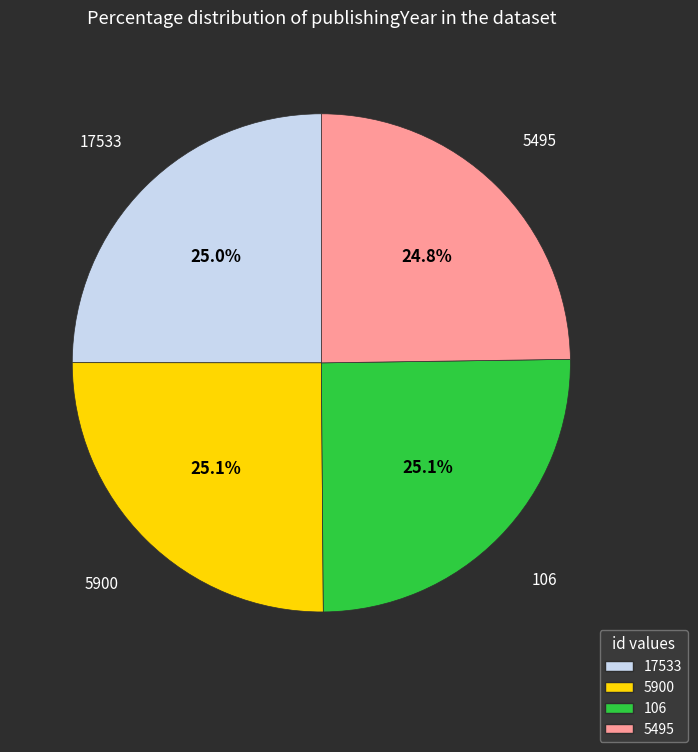

How much of the chart is everything except 5495?

75.2%